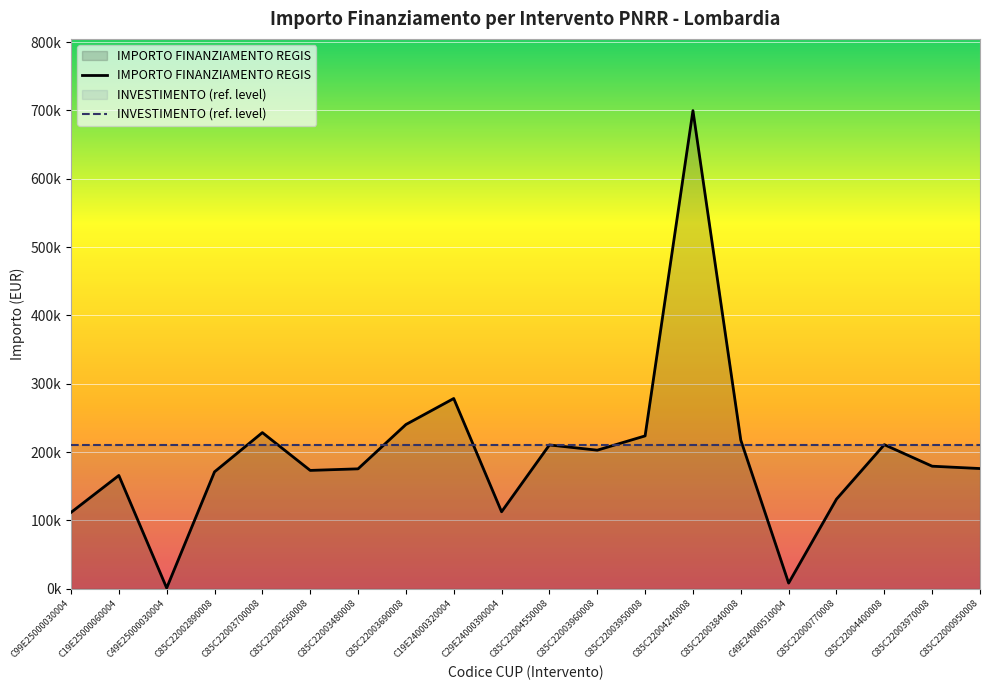

What position from the left is C85C22003480008?

7